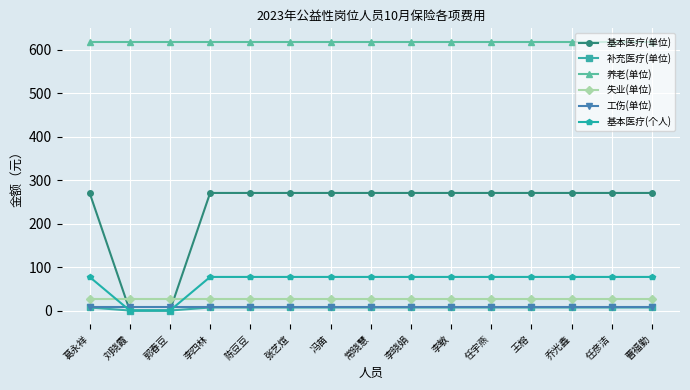

Reading left to right, what are all the values shown in this chart?

基本医疗(单位): 270.4	0.0	0.0	270.4	270.4	270.4	270.4	270.4	270.4	270.4	270.4	270.4	270.4	270.4	270.4
补充医疗(单位): 7.0	0.0	0.0	7.0	7.0	7.0	7.0	7.0	7.0	7.0	7.0	7.0	7.0	7.0	7.0
养老(单位): 618.1	618.1	618.1	618.1	618.1	618.1	618.1	618.1	618.1	618.1	618.1	618.1	618.1	618.1	618.1
失业(单位): 27.0	27.0	27.0	27.0	27.0	27.0	27.0	27.0	27.0	27.0	27.0	27.0	27.0	27.0	27.0
工伤(单位): 7.7	7.7	7.7	7.7	7.7	7.7	7.7	7.7	7.7	7.7	7.7	7.7	7.7	7.7	7.7
基本医疗(个人): 77.3	0.0	0.0	77.3	77.3	77.3	77.3	77.3	77.3	77.3	77.3	77.3	77.3	77.3	77.3